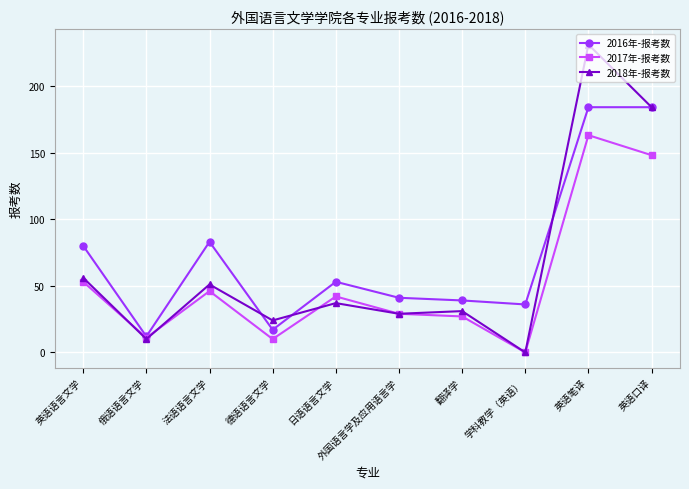

Does the chart have visible grid lines?

Yes